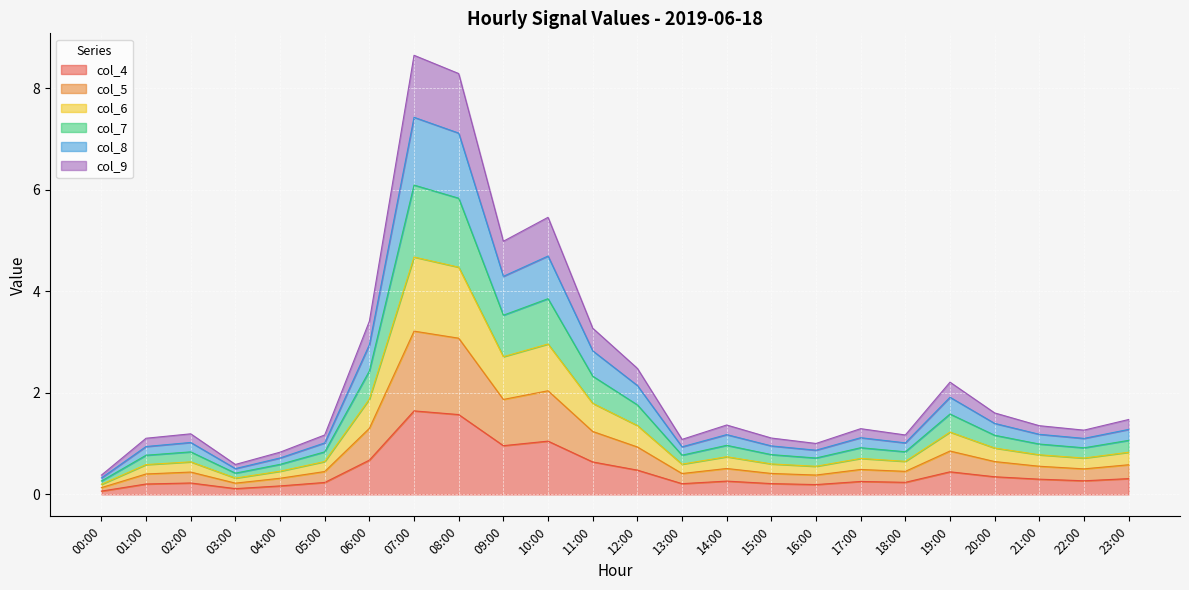

What are all the series names shown in the legend?

col_4, col_5, col_6, col_7, col_8, col_9